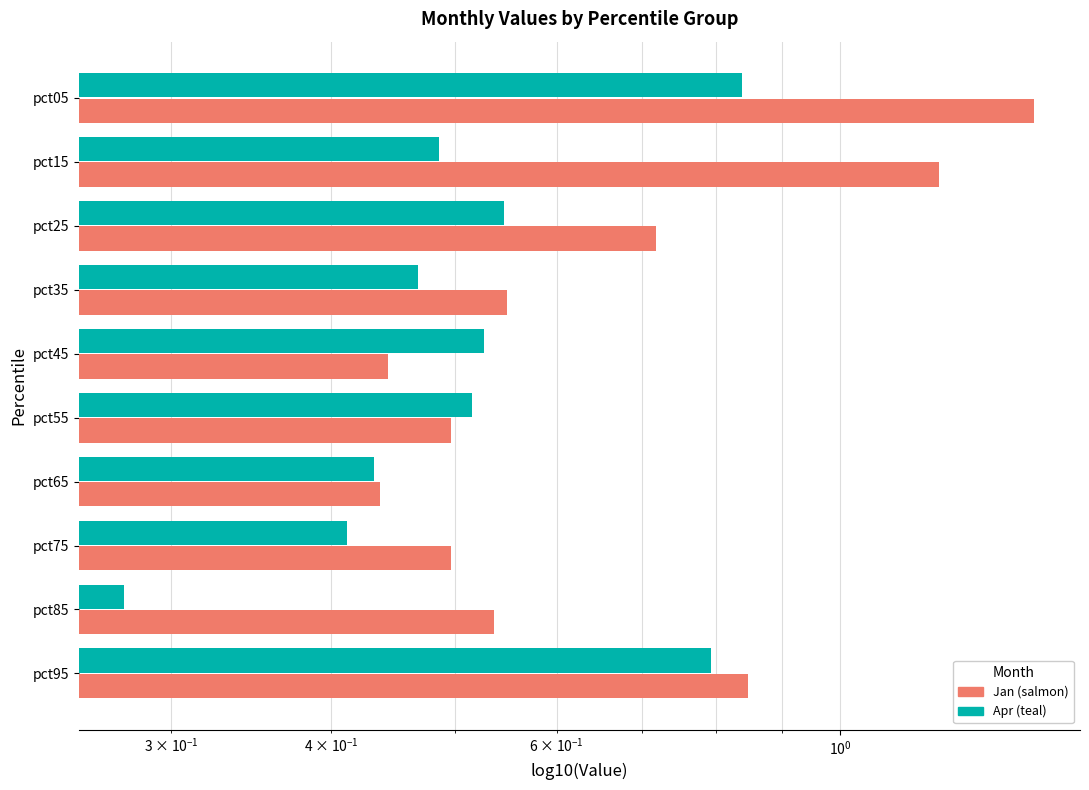

What is the average value of the Jan series?

0.7